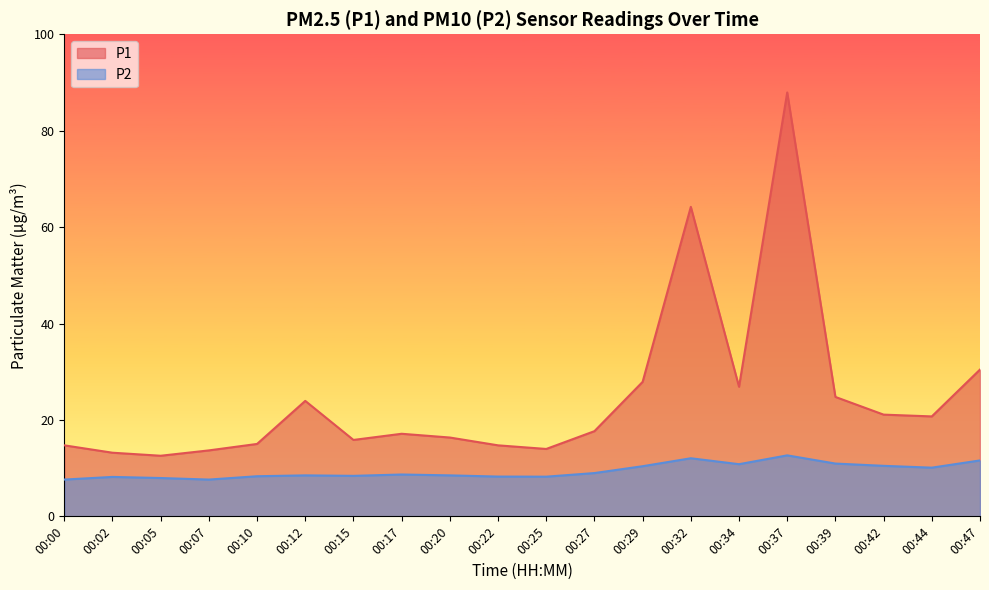

Reading right to left, list all the values displayed in this chart.

P1: 00:47=30.4	00:44=20.7	00:42=21.1	00:39=24.8	00:37=87.9	00:34=26.9	00:32=64.2	00:29=27.9	00:27=17.7	00:25=14.0	00:22=14.7	00:20=16.4	00:17=17.1	00:15=15.8	00:12=23.9	00:10=15.0	00:07=13.7	00:05=12.6	00:02=13.2	00:00=14.7
P2: 00:47=11.6	00:44=10.1	00:42=10.5	00:39=10.9	00:37=12.7	00:34=10.8	00:32=12.1	00:29=10.4	00:27=9.0	00:25=8.2	00:22=8.2	00:20=8.5	00:17=8.7	00:15=8.4	00:12=8.5	00:10=8.3	00:07=7.6	00:05=8.0	00:02=8.2	00:00=7.6